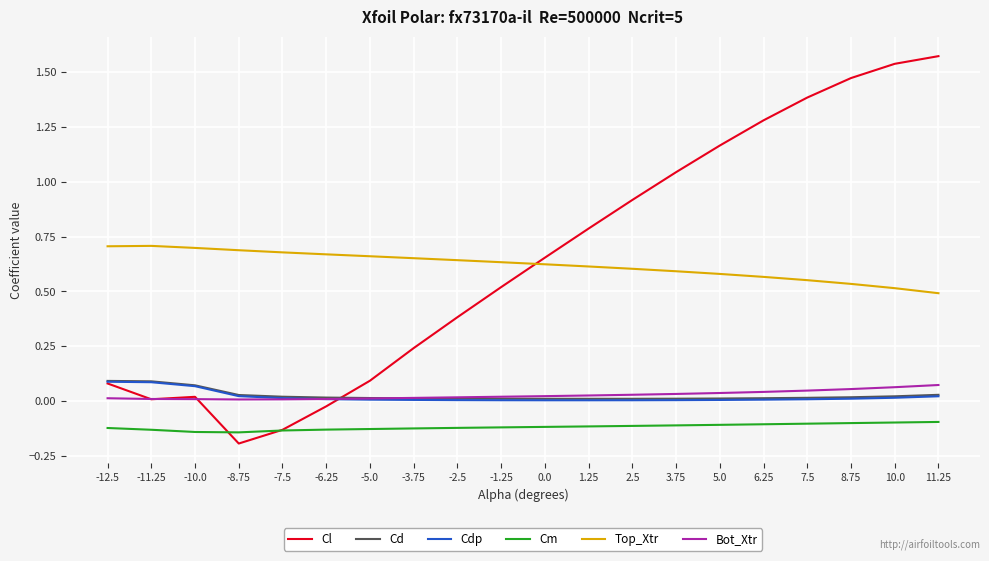

Between 3.75 and 8.75, which series saw the biggest shift?

Cl